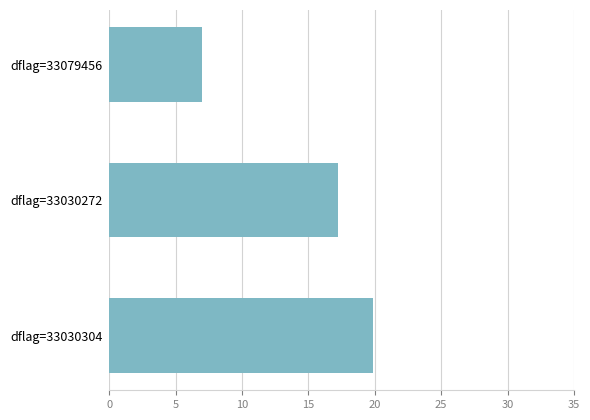

How many data points does each series have?

3